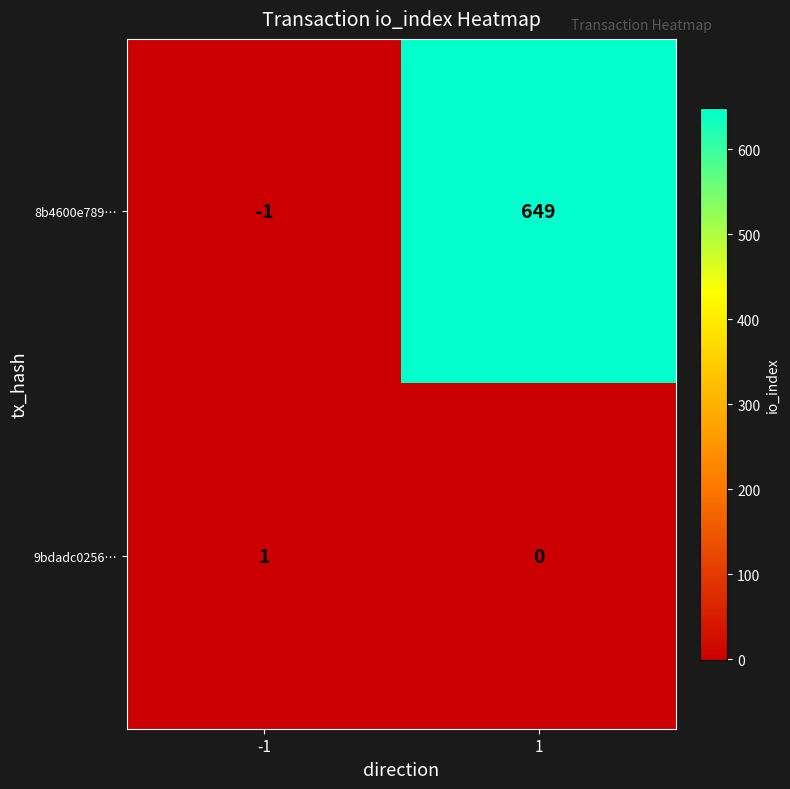

True or false: 9bdadc0256… has a value of 1 at 1.

False